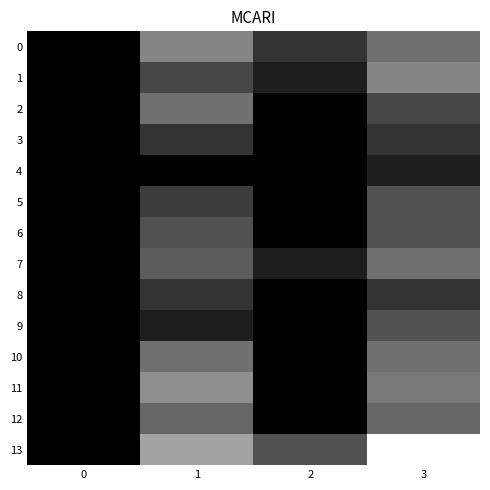

List the series in order of their peak value, highest first.

13, 11, 0, 1, 2, 7, 10, 12, 5, 6, 9, 3, 8, 4